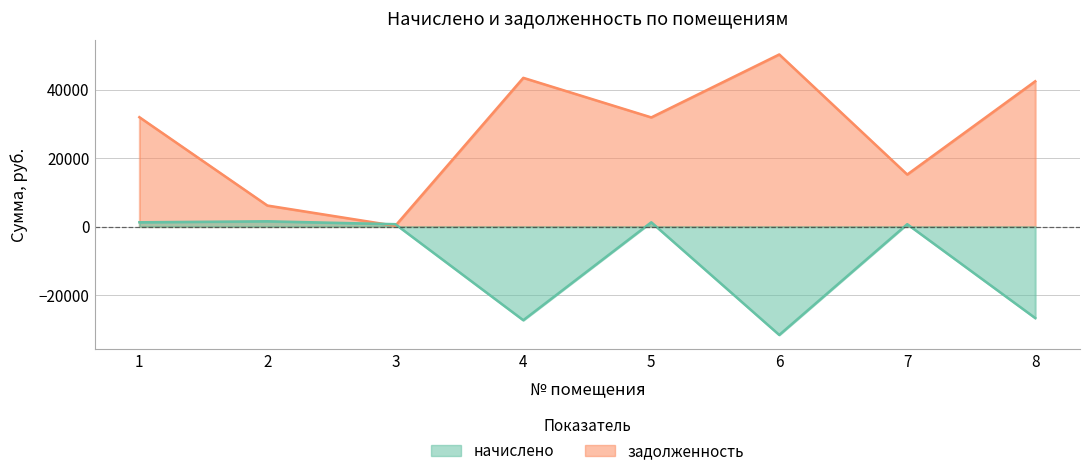

Does the chart have visible grid lines?

Yes